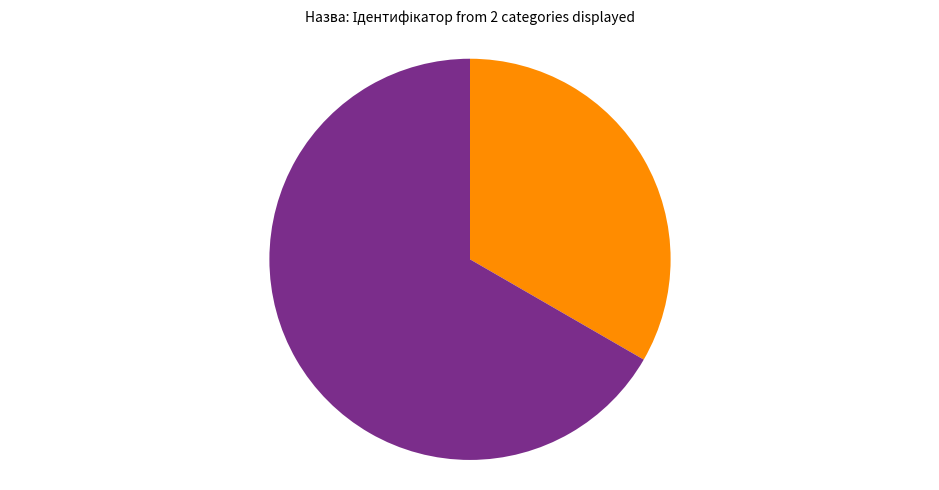

Does any single category account for the majority?

Yes